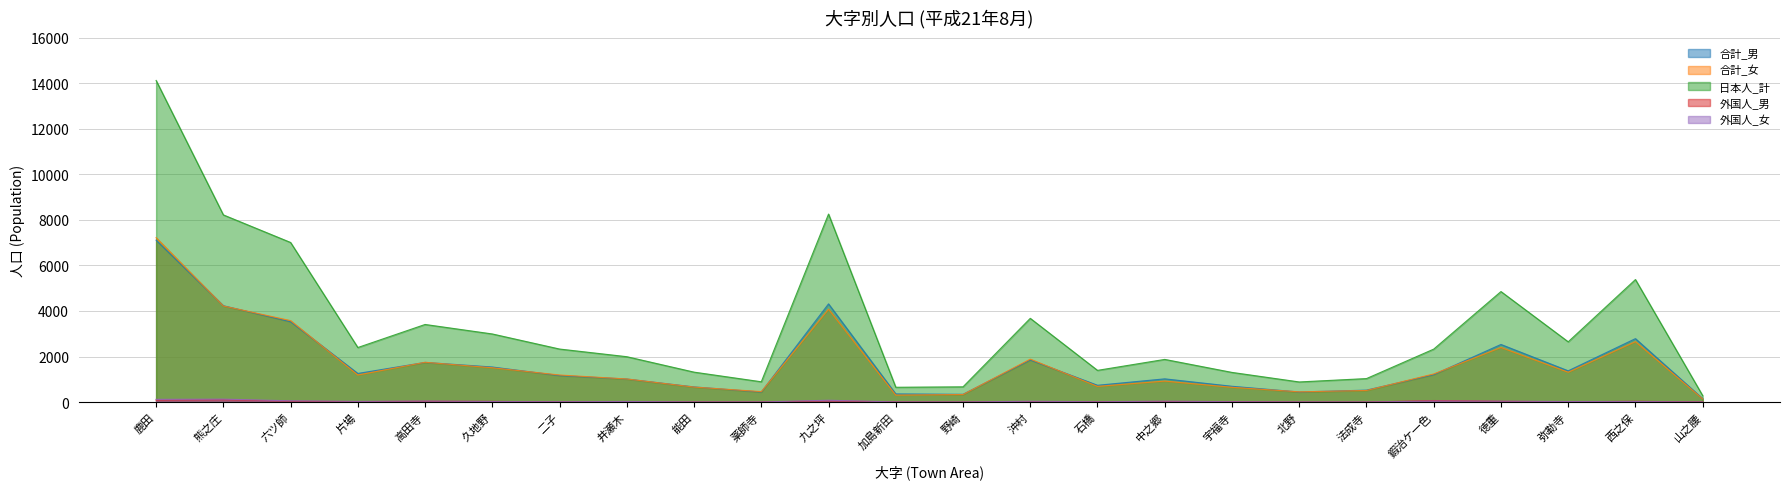

Between 久地野 and 二子, which series saw the biggest shift?

日本人_計